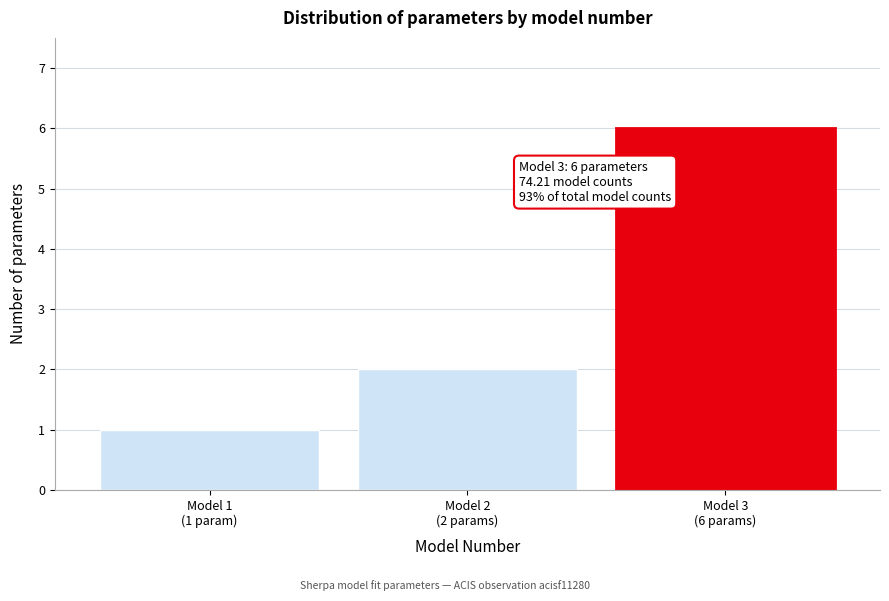

Reading right to left, list all the values displayed in this chart.

6	2	1